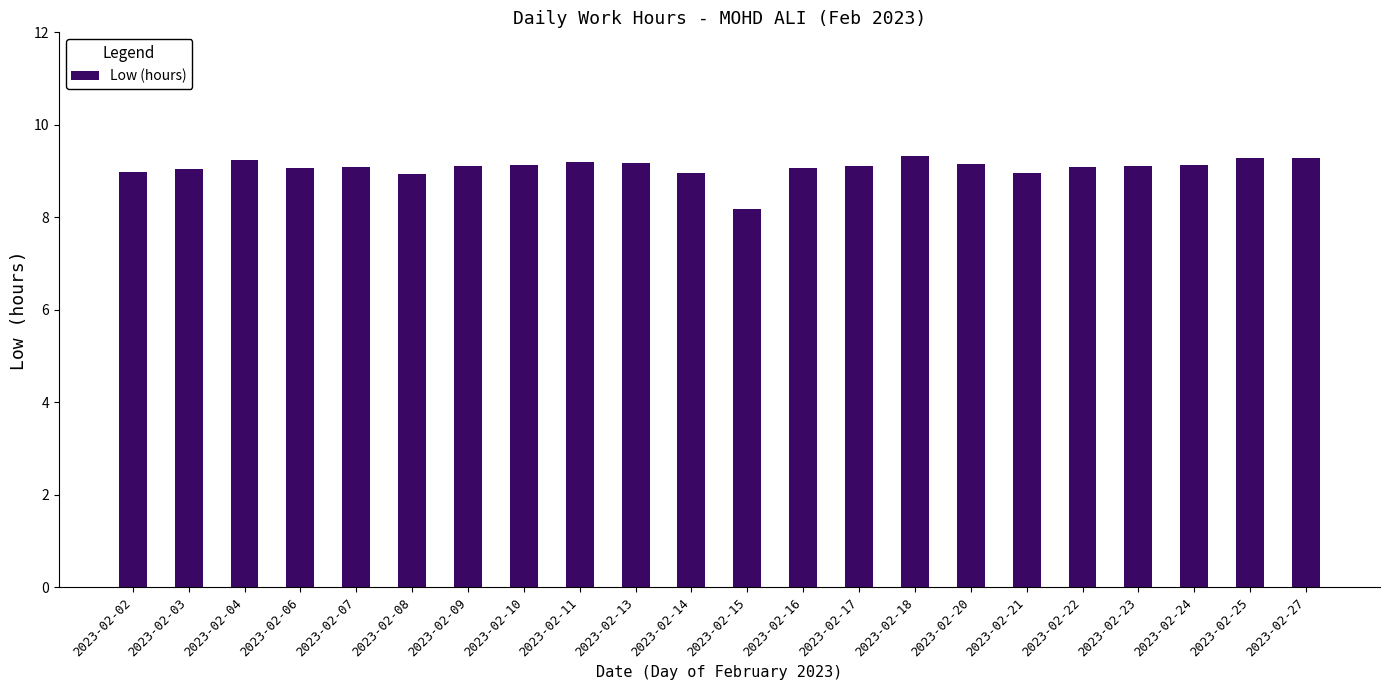

What is the minimum value shown in the chart?

8.2